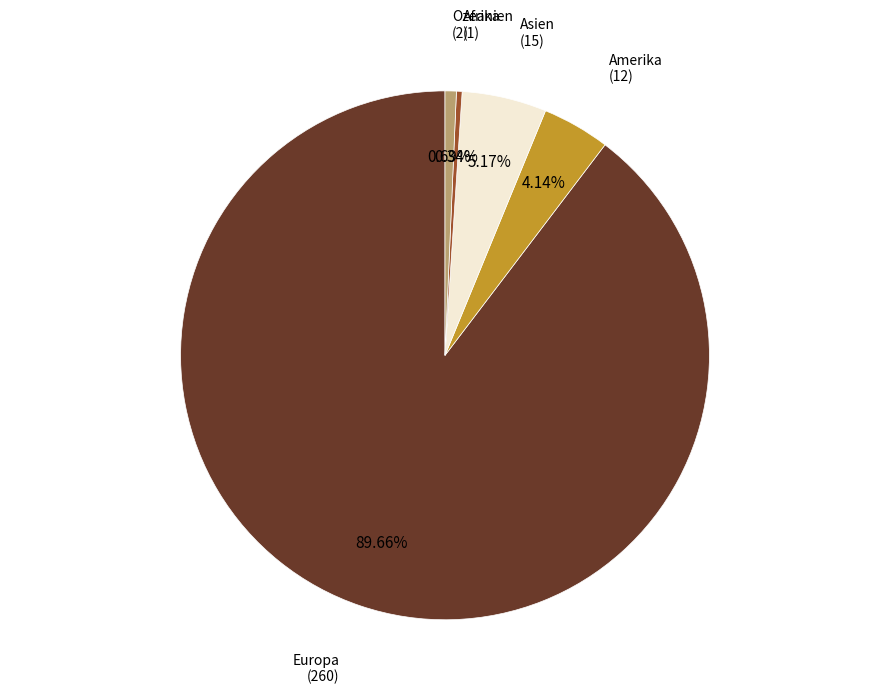

Does any single category account for the majority?

Yes